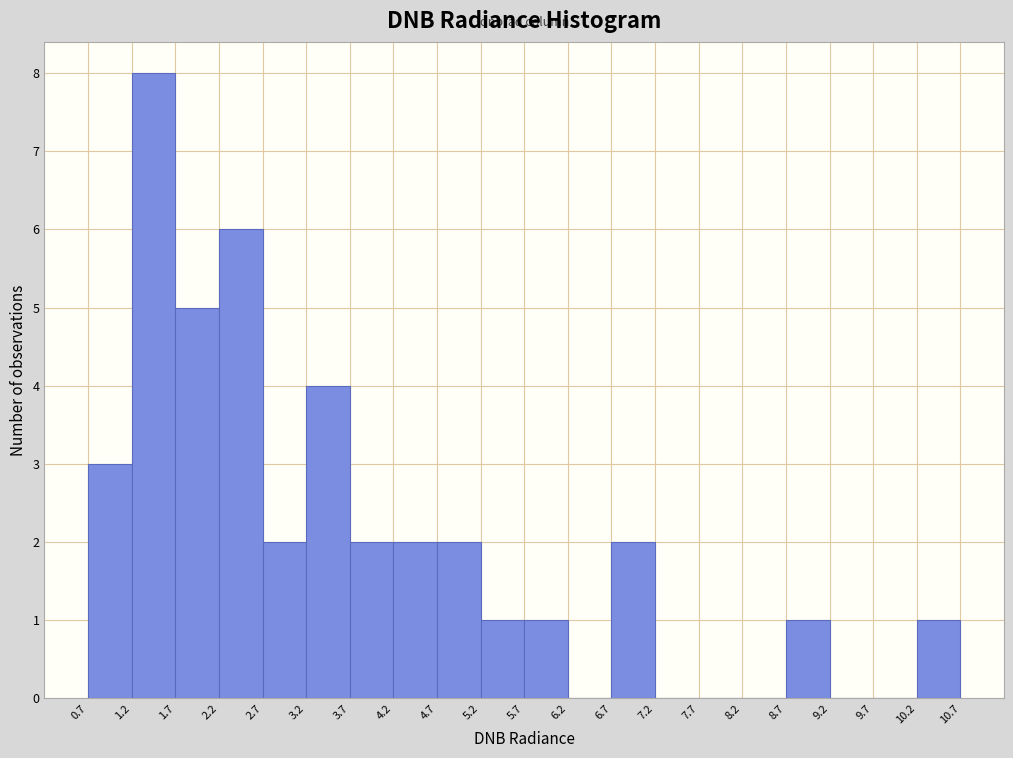

Over which range of the x-axis is the bar tallest?

1.2 to 1.7